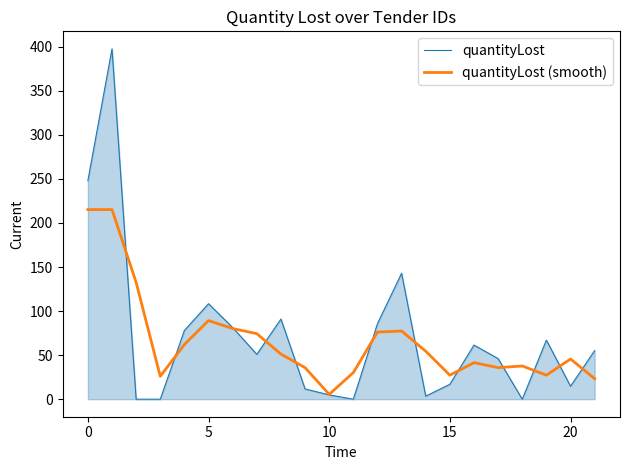

What is the maximum value shown in the chart?

397.6